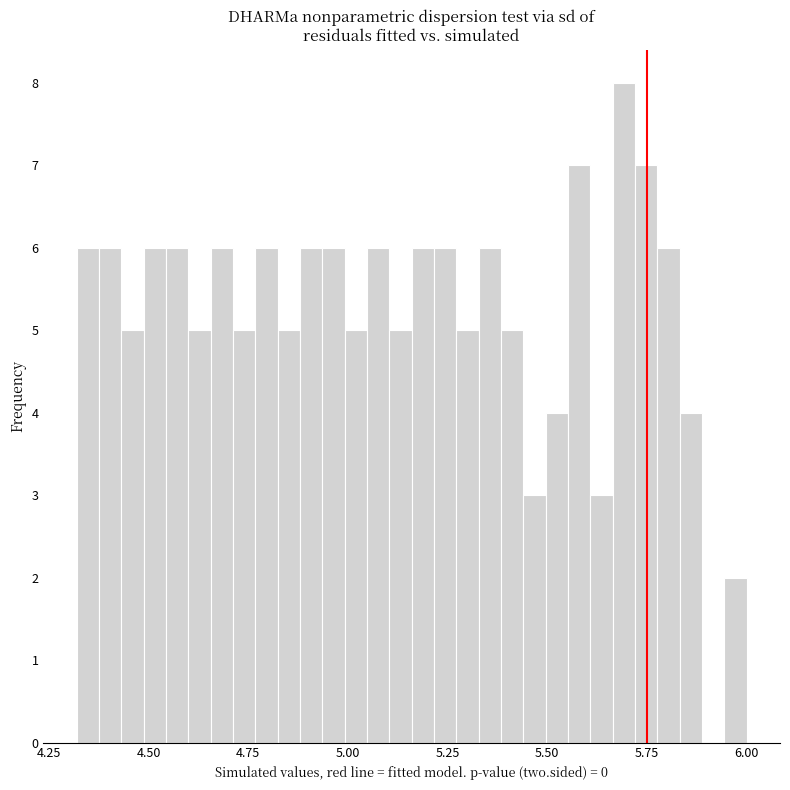

Around what value on the x-axis is the tallest bar? Give the approximate position of its centre, as read against the axis.

5.70